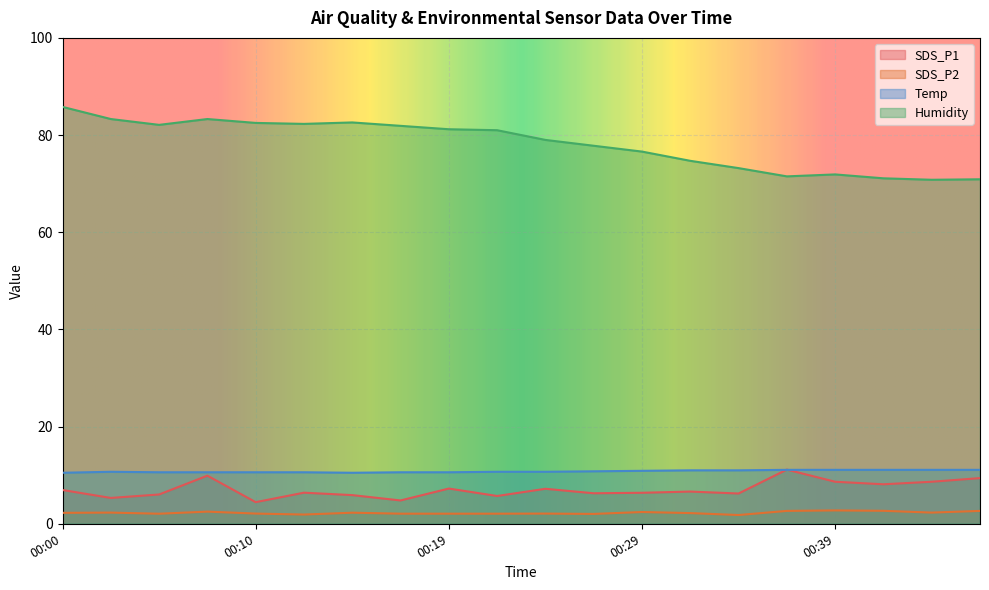

The value of Temp at 00:36 is 11.1. True or false?

True